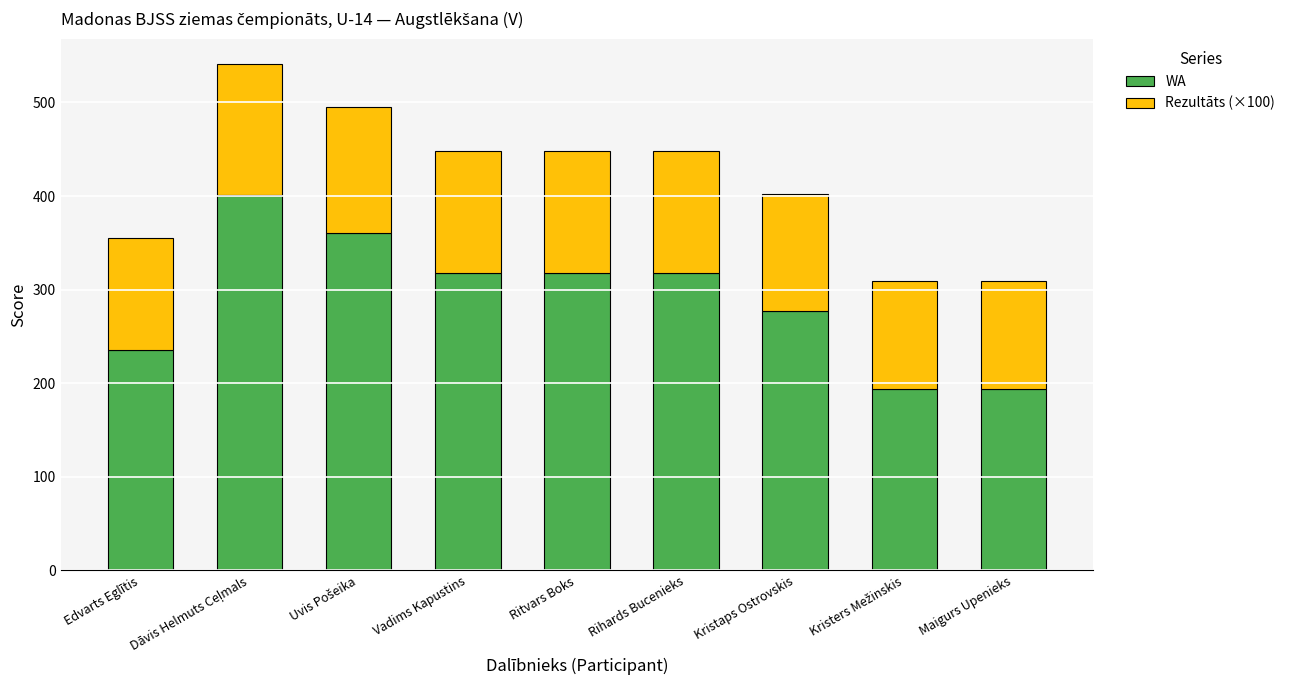

What is the highest value of the WA series?

401